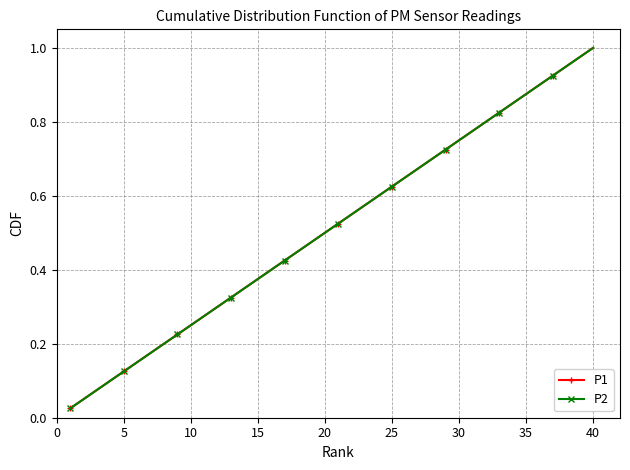

Does the chart have visible grid lines?

Yes